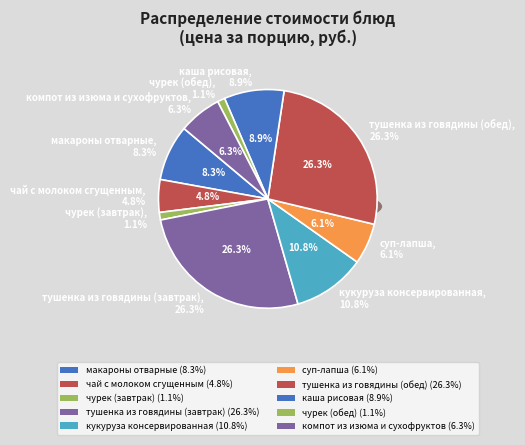

Rank the categories by value from highest to lowest.

тушенка из говядины (завтрак), тушенка из говядины (обед), кукуруза консервированная, каша рисовая, макароны отварные, компот из изюма и сухофруктов, суп-лапша, чай с молоком сгущенным, чурек (завтрак), чурек (обед)